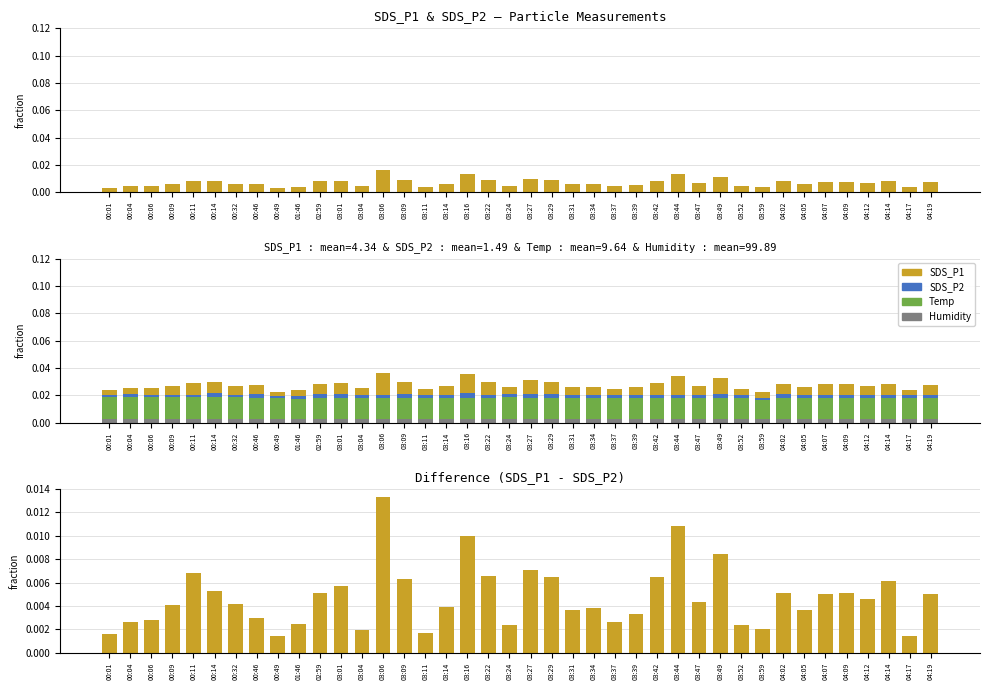

What is the sum of all SDS_P2 values?

0.1